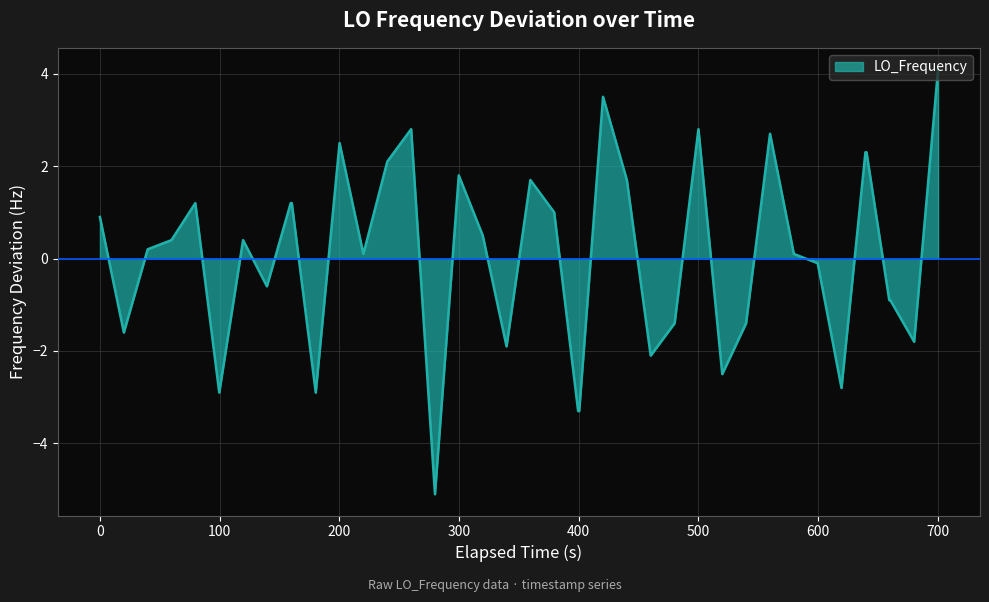

What is the smallest value displayed?

-5.1